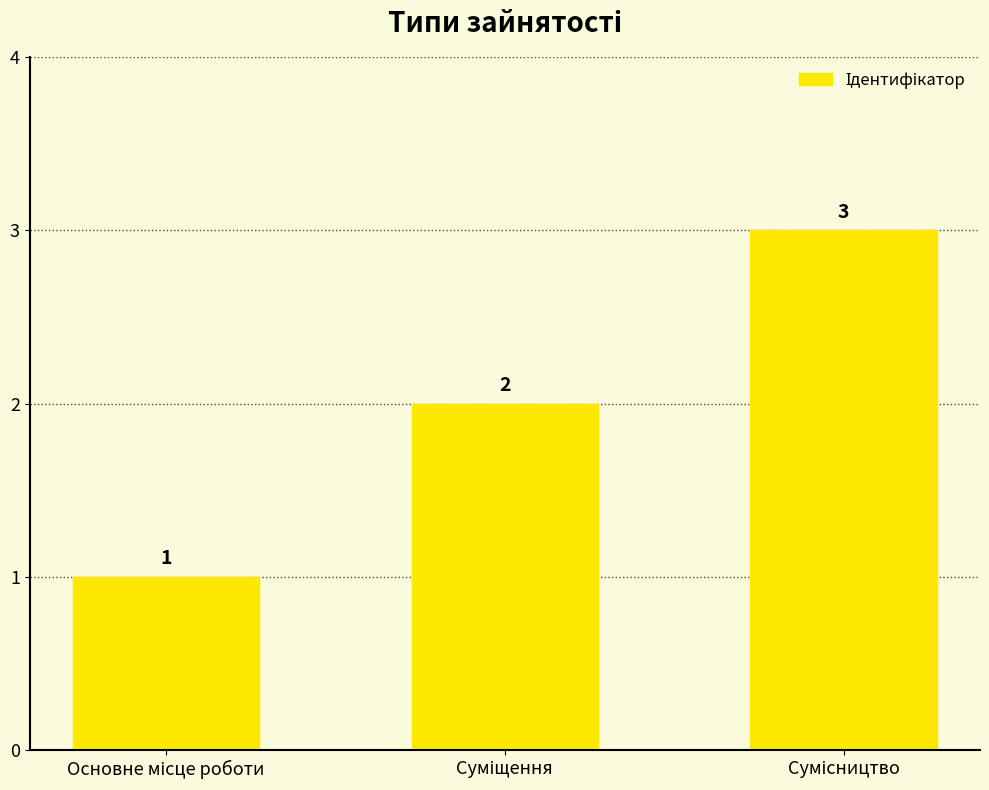

What is the value of the 3rd bar from the left?

3